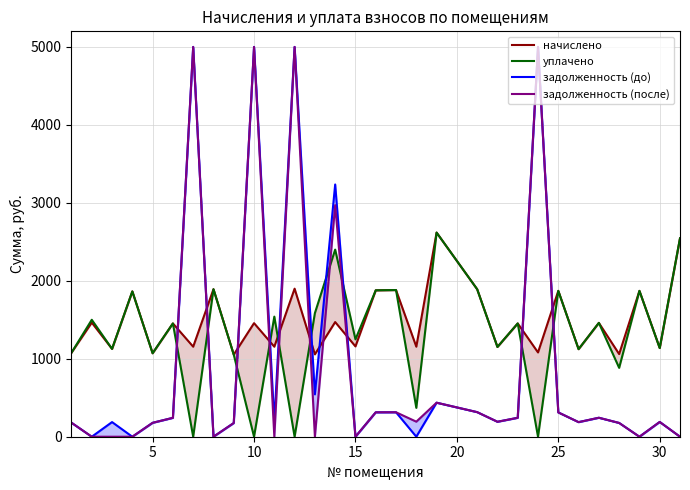

True or false: задолженность (до) and уплачено intersect in this chart.

True